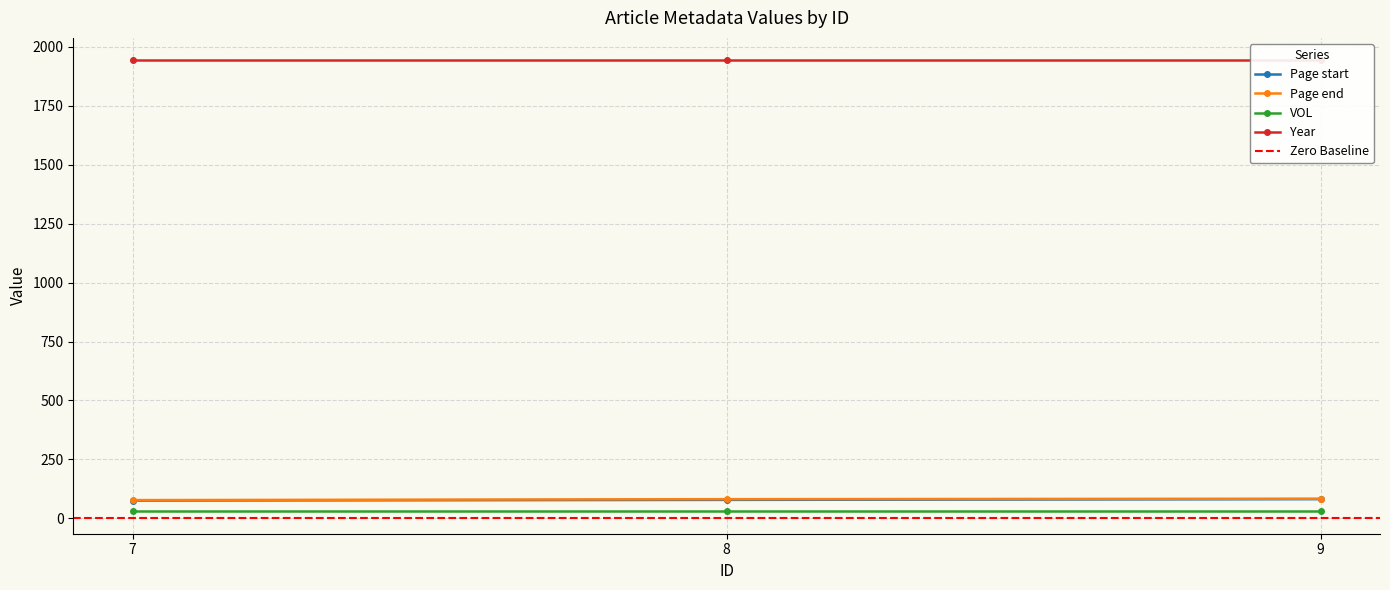

Is the value of Page end at 7 greater than the value of VOL at 7?

Yes